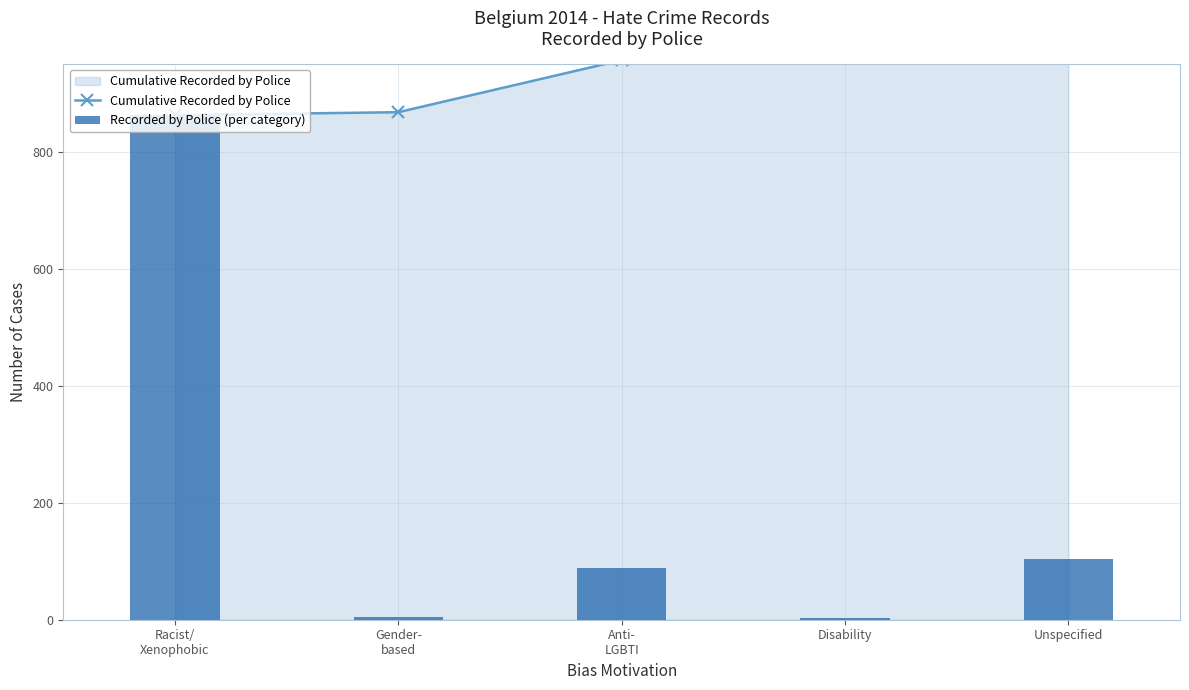

Rank the categories by Recorded by Police (per category) value from lowest to highest.

Disability, Gender-
based, Anti-
LGBTI, Unspecified, Racist/
Xenophobic